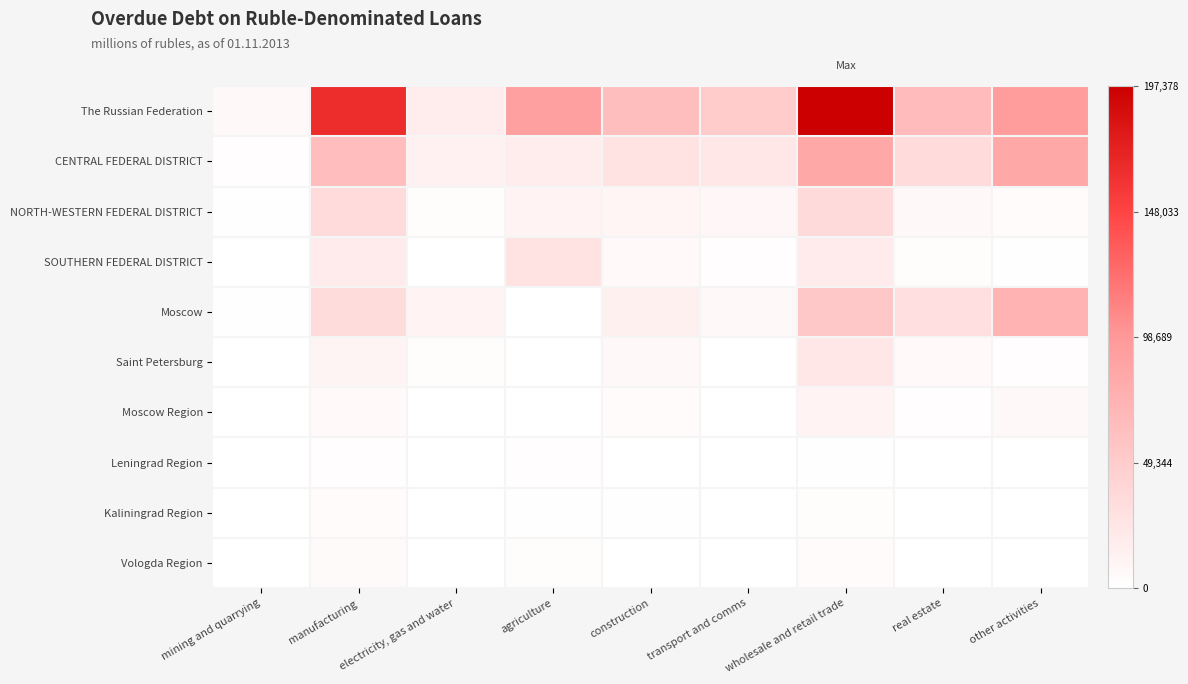

At electricity, gas and water, list the series in order from smallest to largest.

SOUTHERN FEDERAL DISTRICT, Leningrad Region, Kaliningrad Region, Moscow Region, Vologda Region, Saint Petersburg, NORTH-WESTERN FEDERAL DISTRICT, Moscow, CENTRAL FEDERAL DISTRICT, The Russian Federation